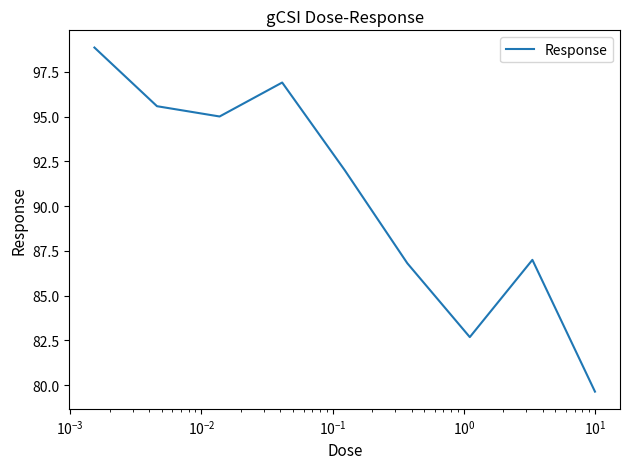

How many series are shown in this chart?

1